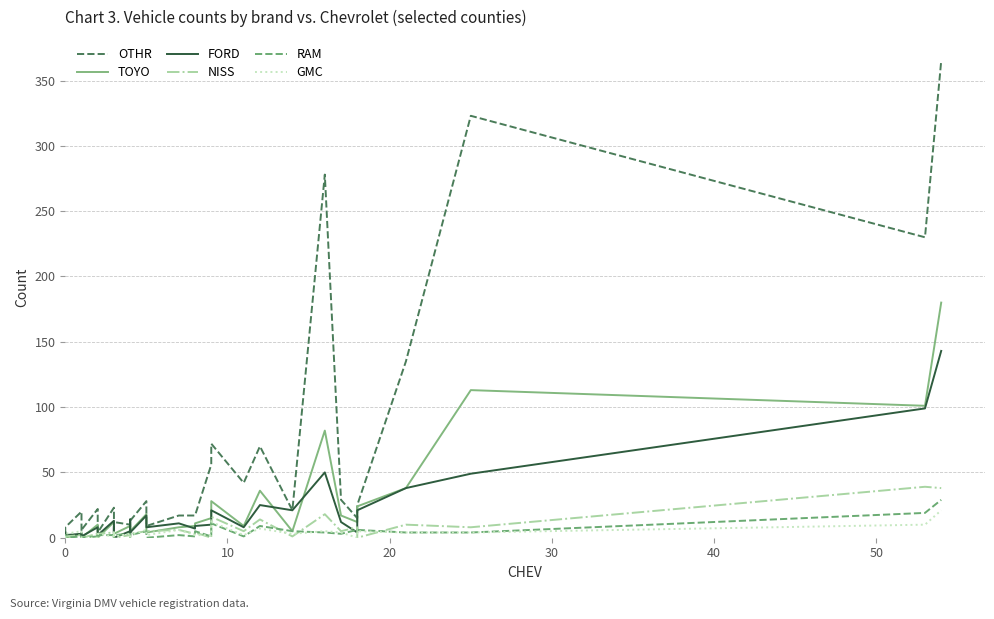

True or false: GMC has more than 0 points higher than both neighbors.

True